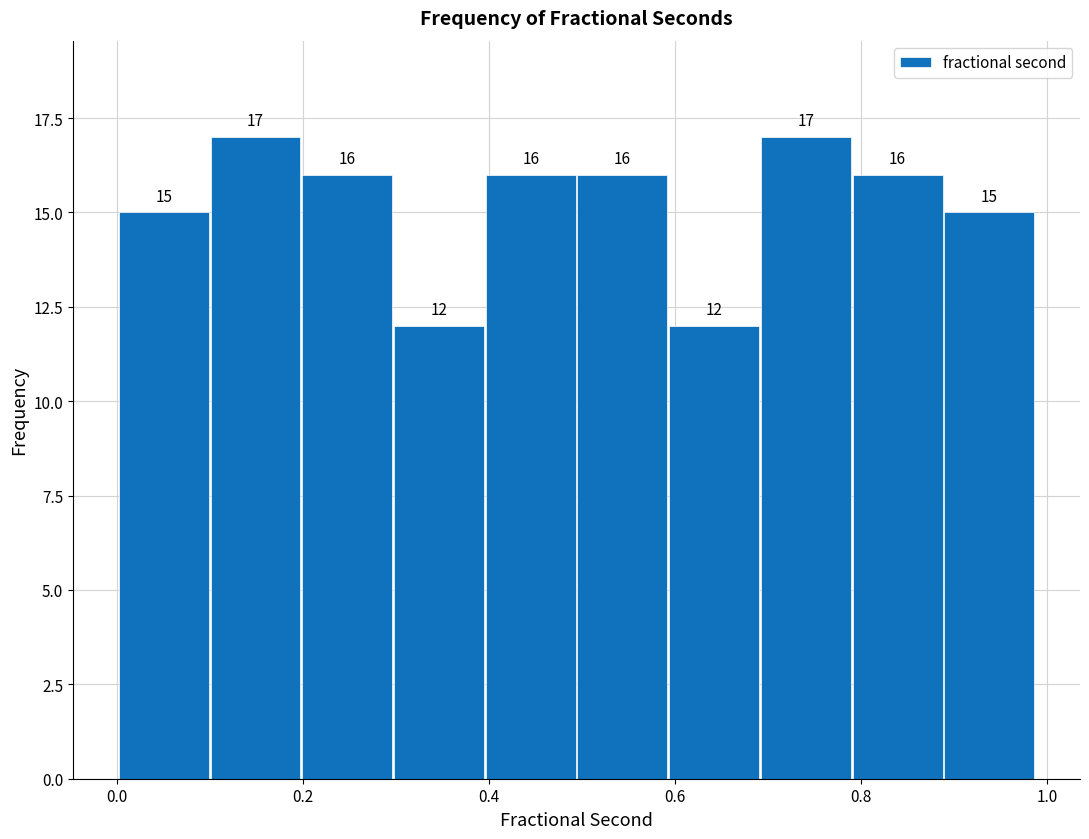

What is the height of the bar covering 0.30 to 0.40 on the x-axis? The bar edges are not printed on the chart, so give them approximately, as read against the axis.

12